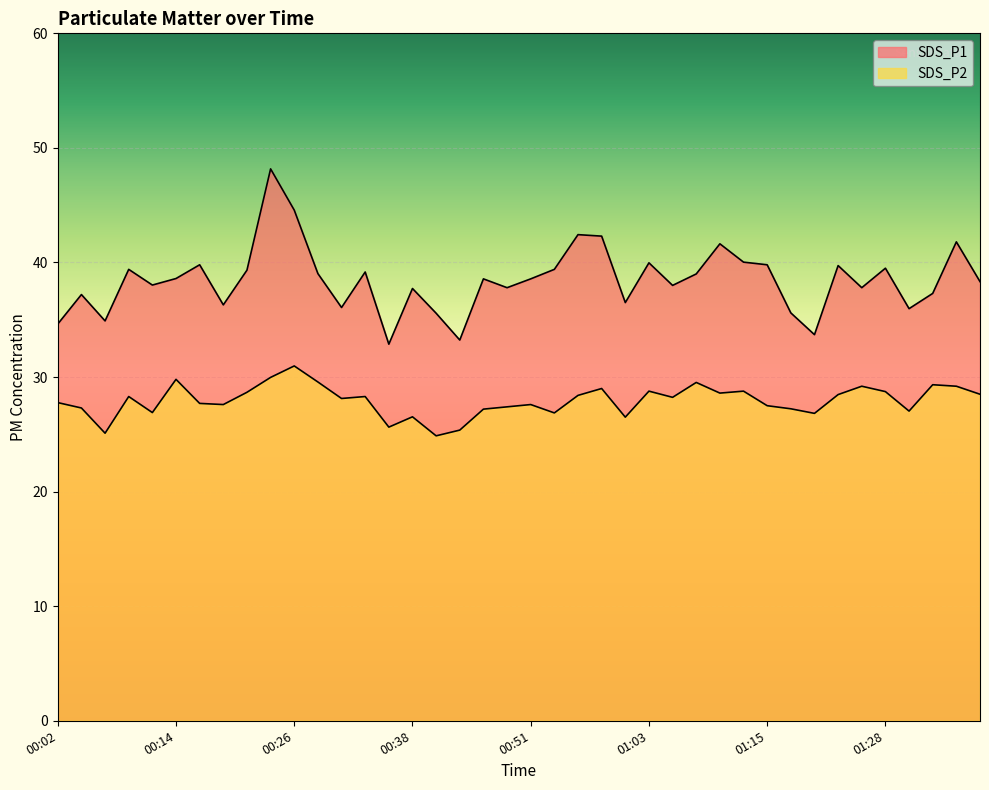

What position from the right is 01:31?

4